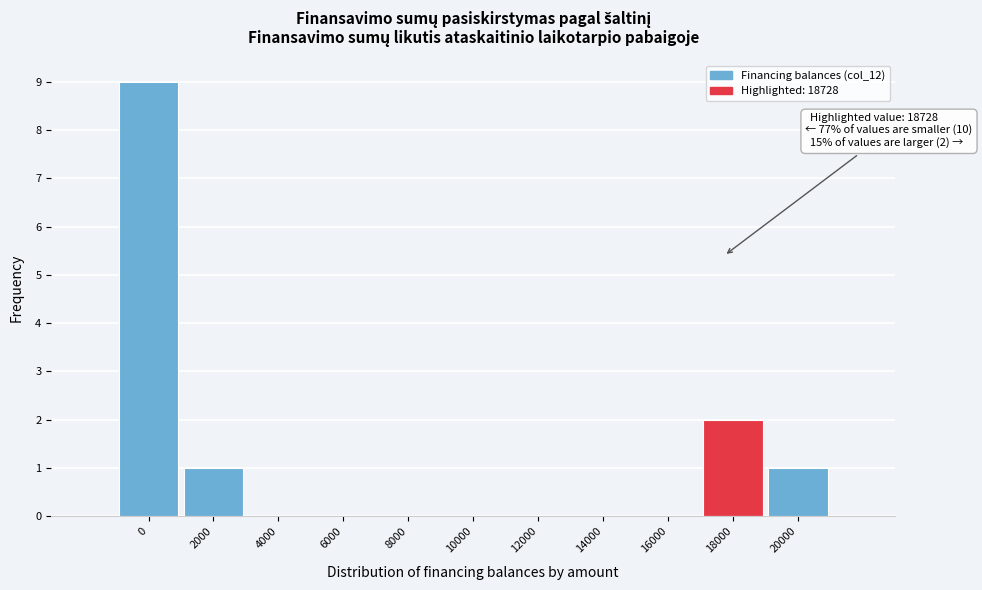

Reading left to right, list all the values displayed in this chart.

0=9	2000=1	4000=0	6000=0	8000=0	10000=0	12000=0	14000=0	16000=0	18000=2	20000=1